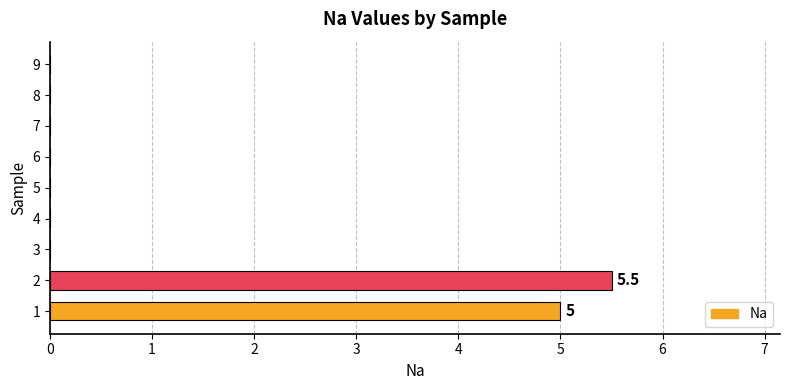

Is it true that the value at 5 is 2.8?

False